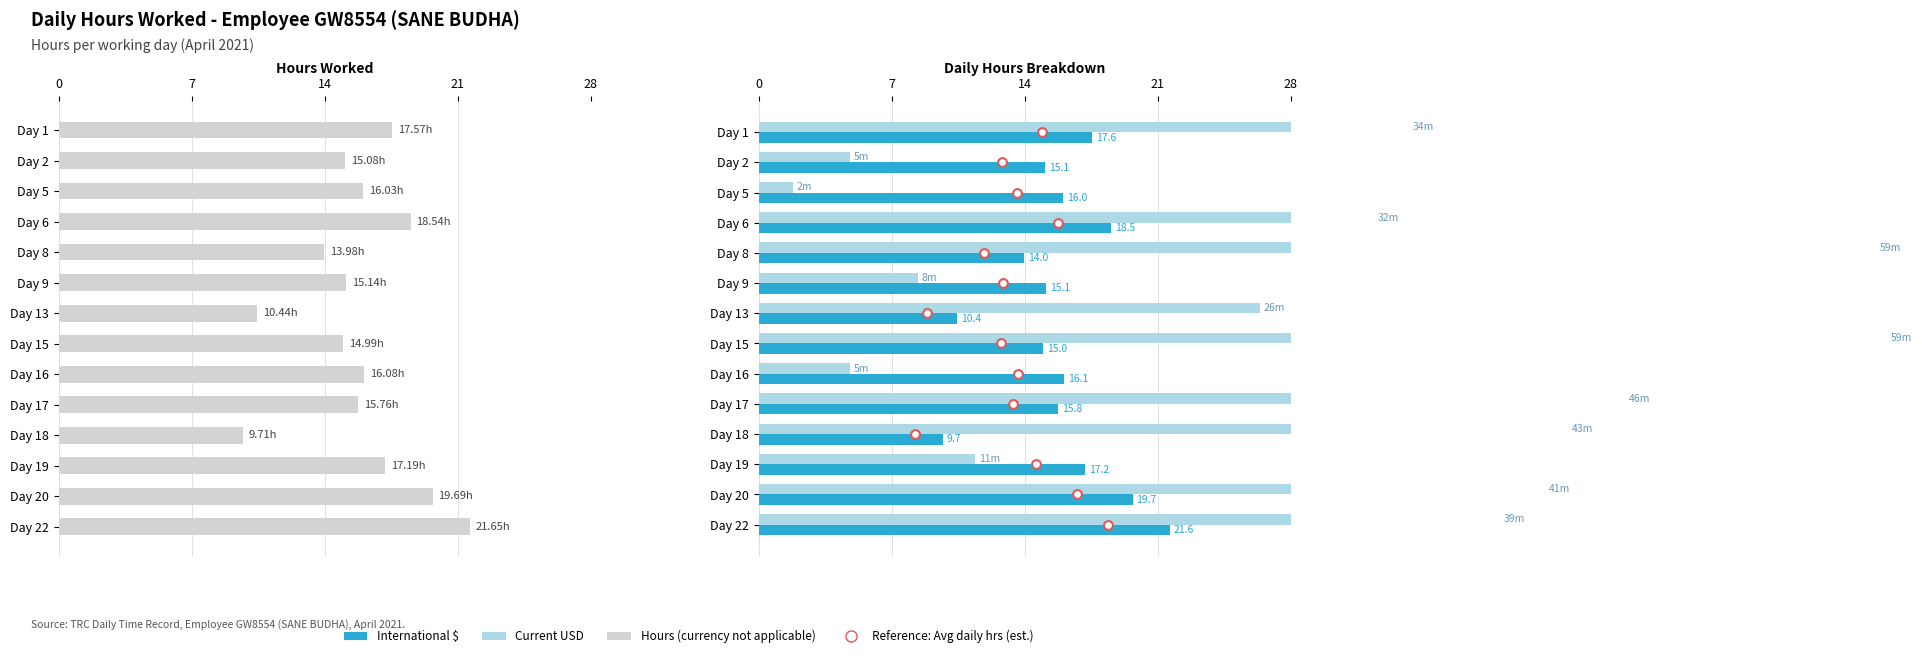

Which series reaches the minimum Y coordinate?

Reference: Avg daily hrs (est.)